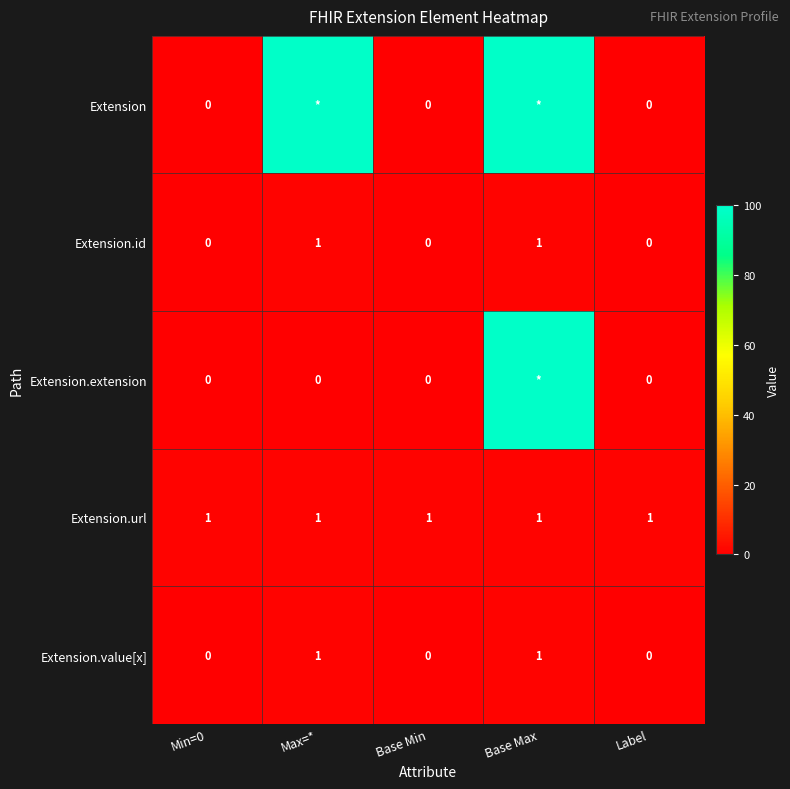

What is the sum of all Extension.url values?

5